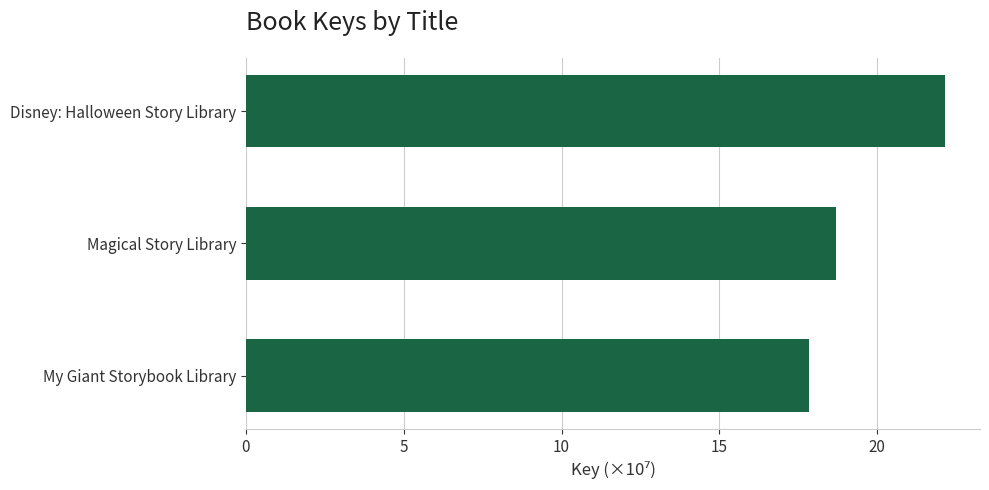

At which label is the value closest to 19?

Magical Story Library